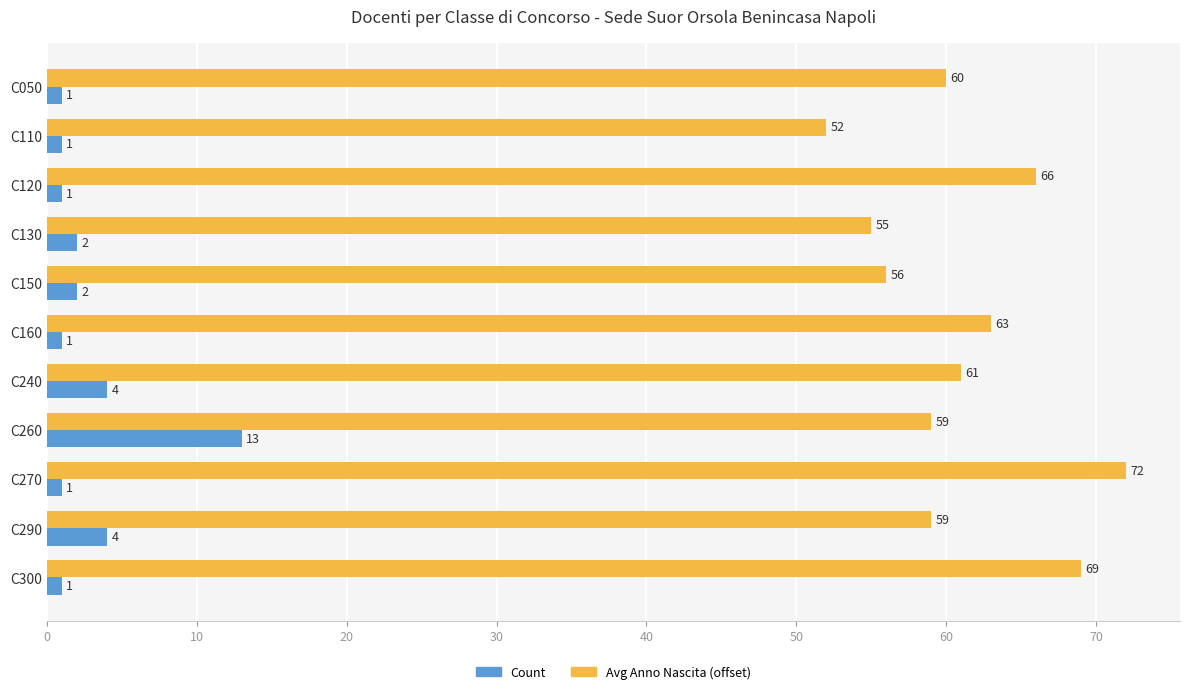

Count the number of data series in this chart.

2